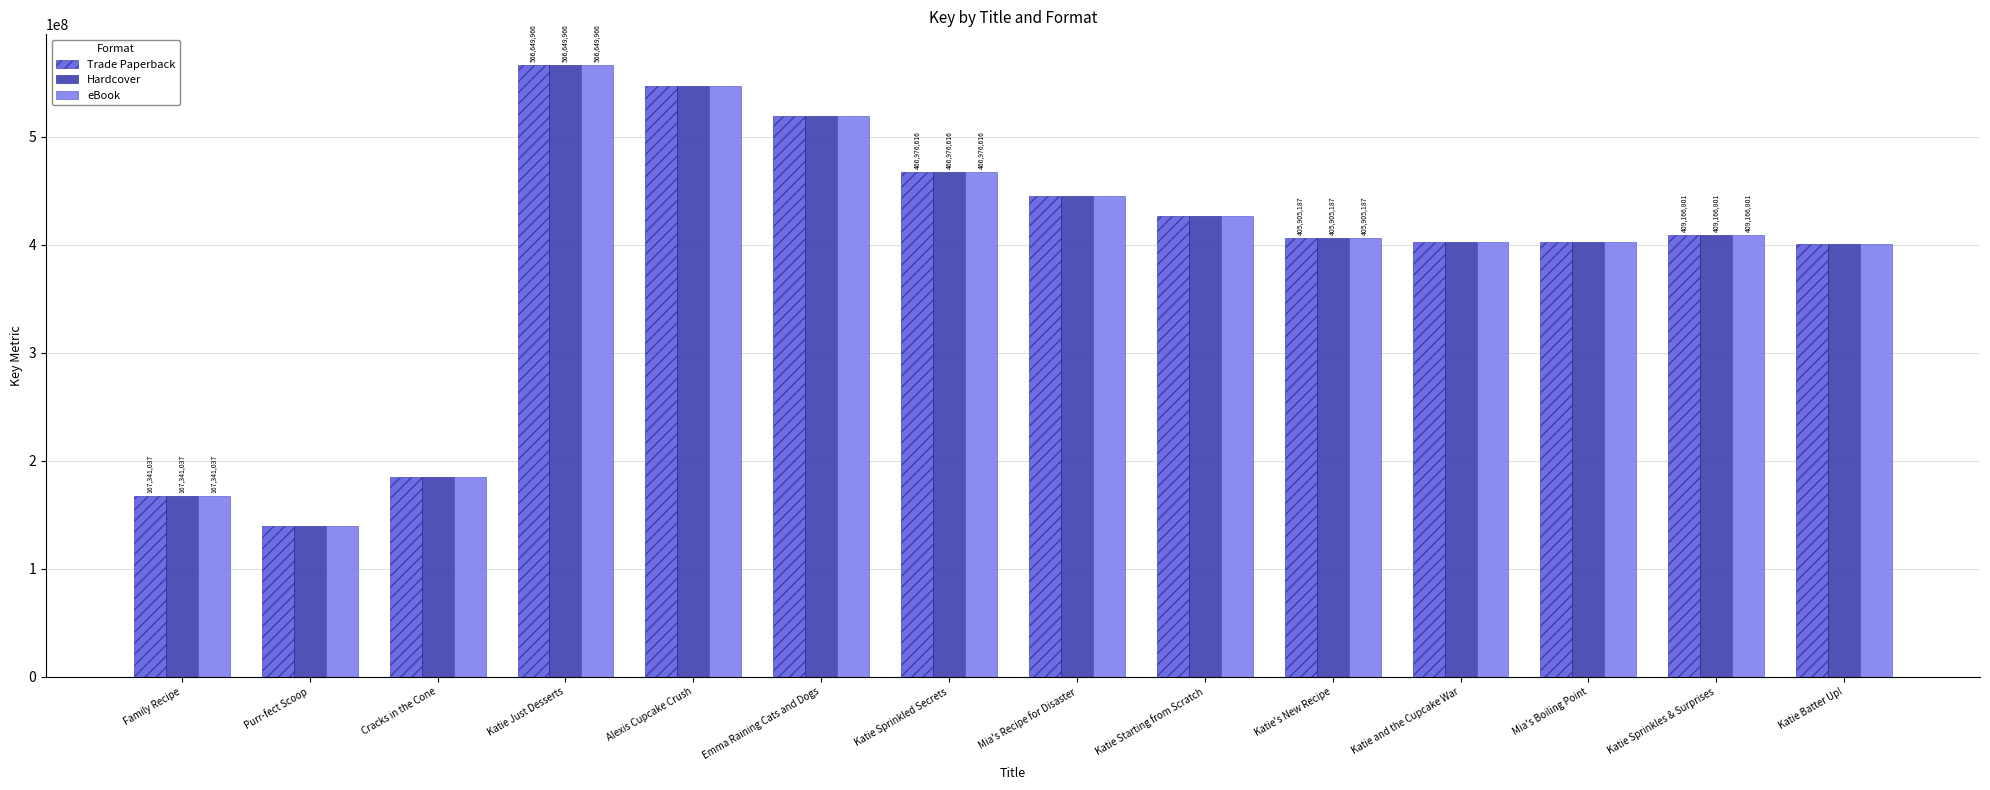

Is it true that eBook equals 140004030 at Purr-fect Scoop?

True